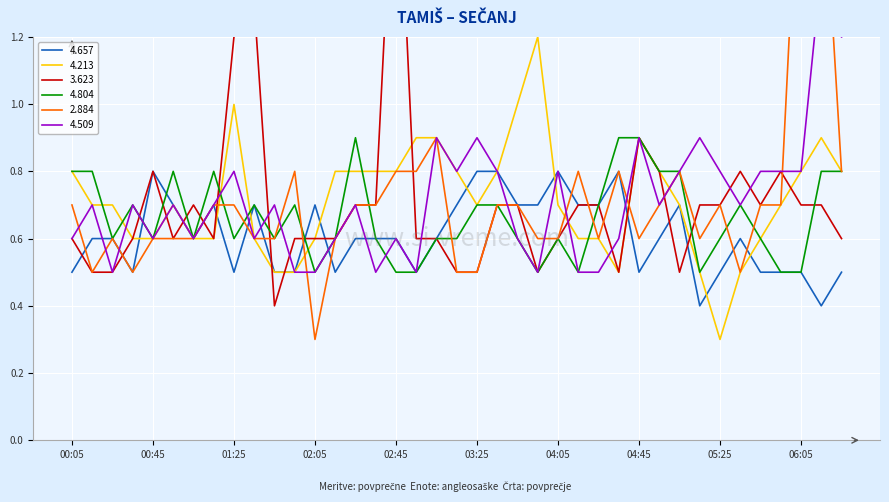

What is the sum of all 4.804 values?

25.8